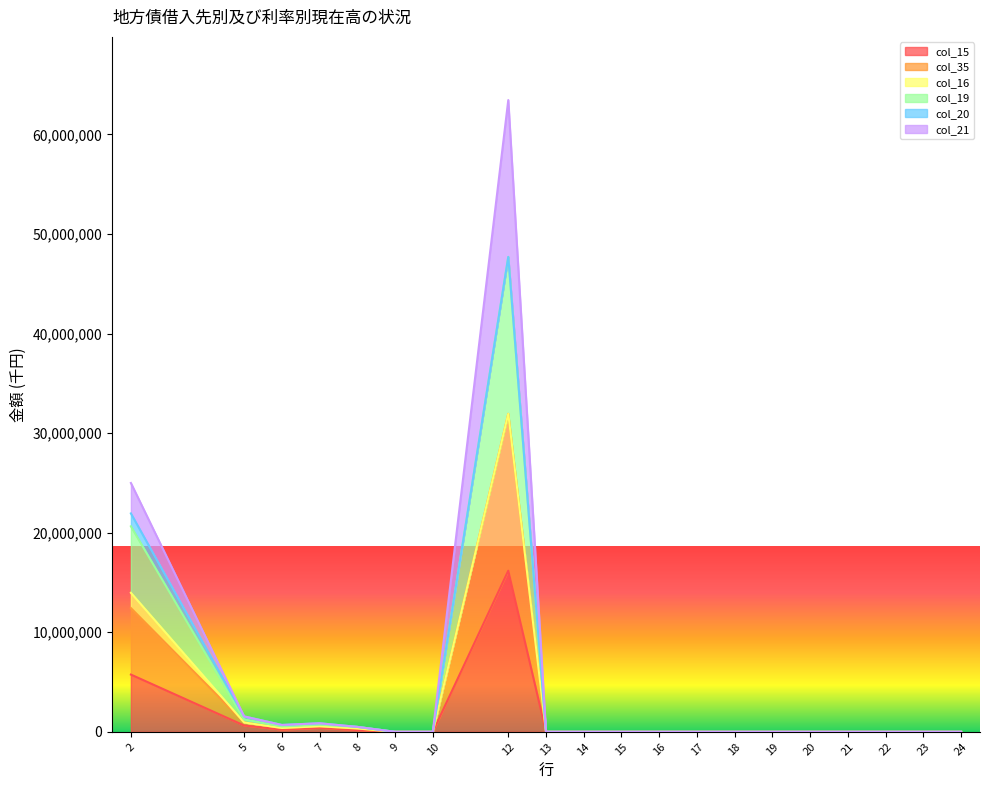

Between 24 and 15, which is larger?

24